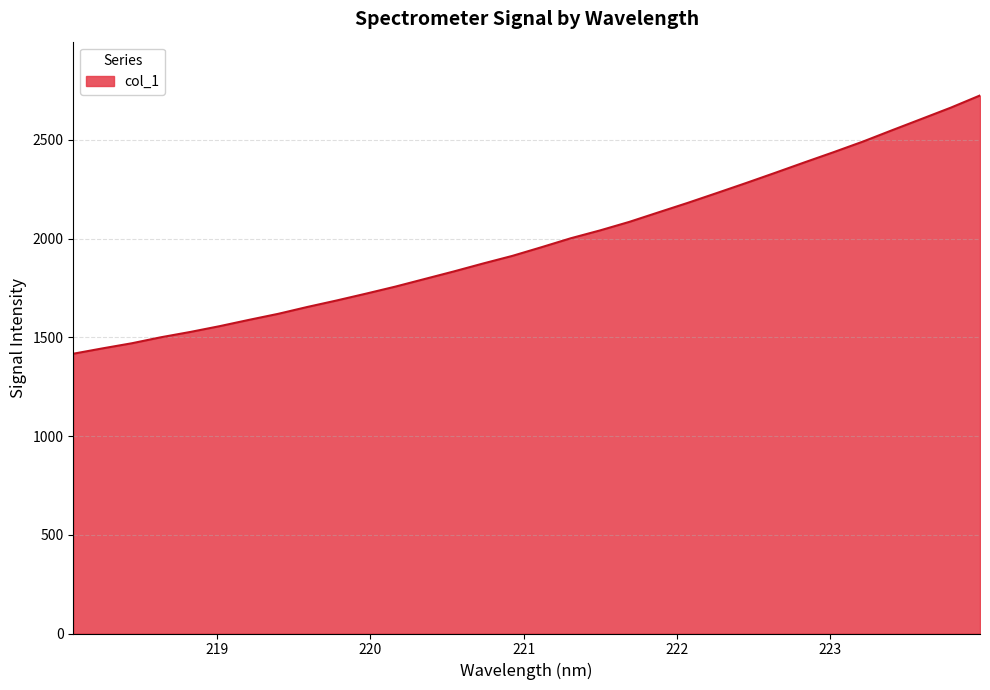

Does the chart have visible grid lines?

Yes